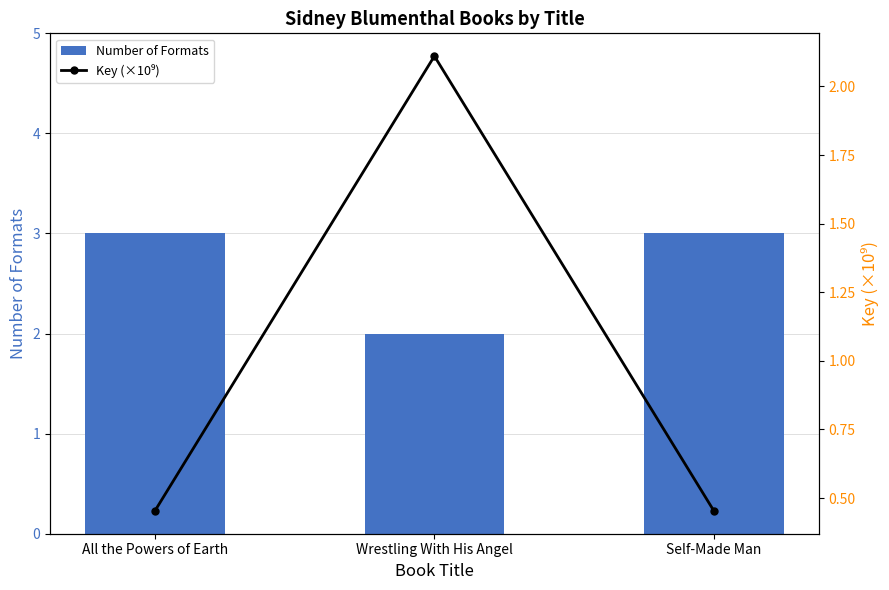

At which category is the sum across all series the highest?

Wrestling With His Angel